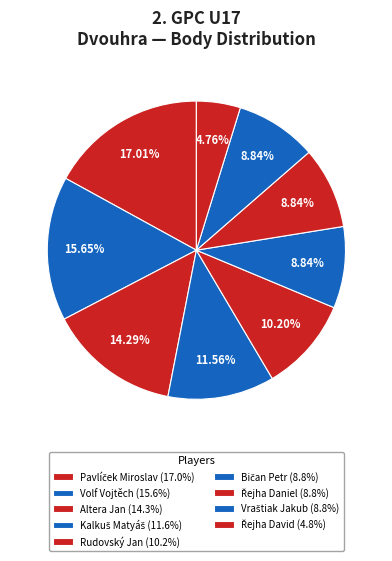

True or false: Kalkuš Matyáš accounts for 12% of the total.

True